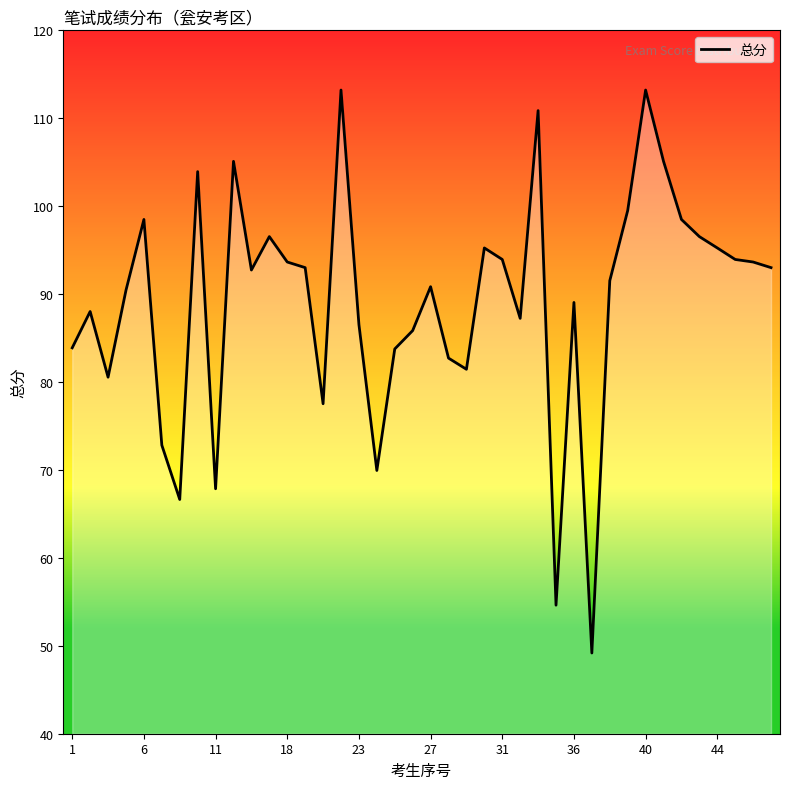

What is the difference between the maximum and minimum values?

64.0